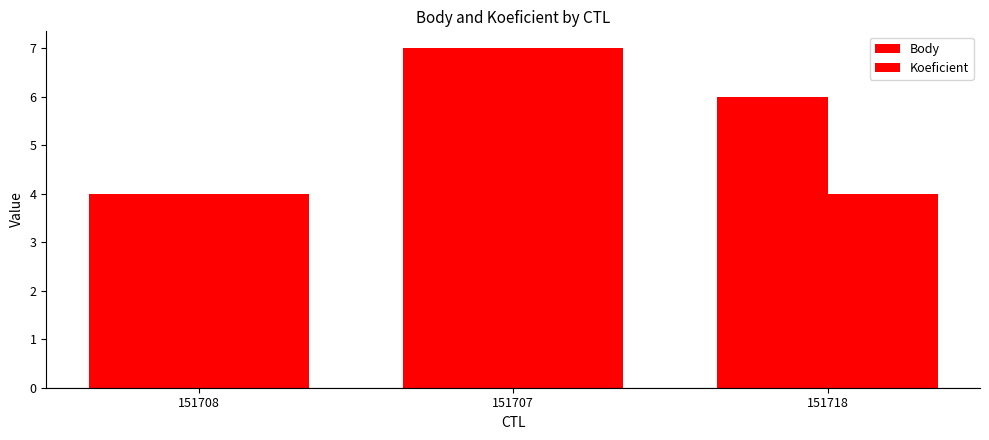

Which series changed the most between 151708 and 151707?

Body